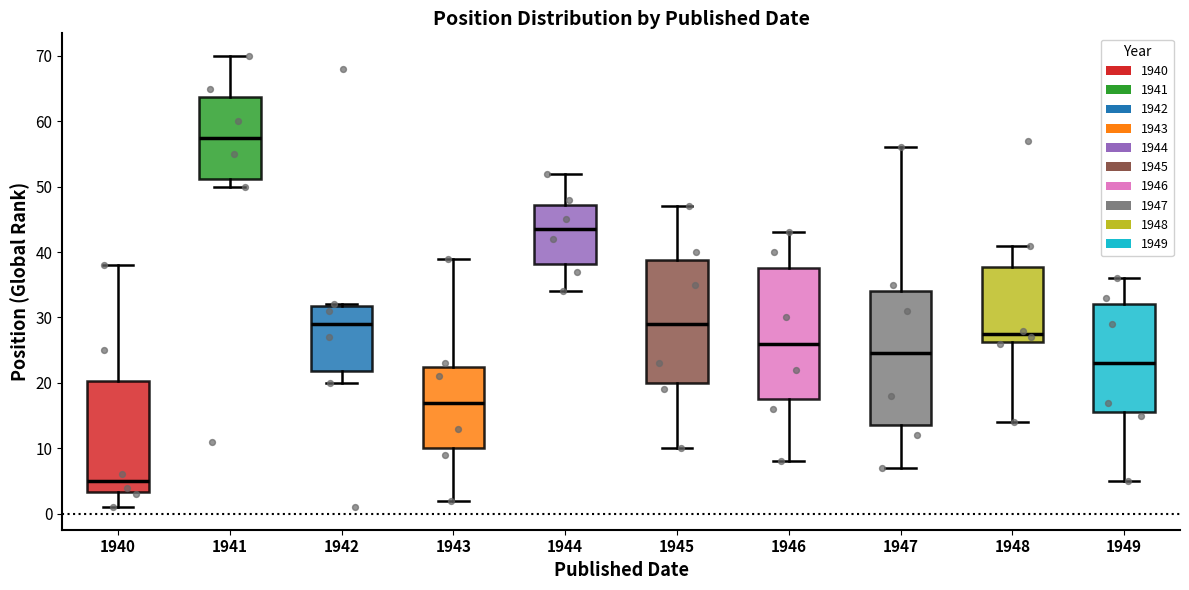

Reading left to right, transcribe this box plot: for each box, give where its median line is, the range the box spans, and where its two whiskers end, as read against the y-axis. The values are not printed on the chart, so give them approximately, as read against the axis.

1940: median 5, box 3 to 20, whiskers 1 to 38
1941: median 58, box 51 to 64, whiskers 50 to 70
1942: median 29, box 22 to 32, whiskers 20 to 32
1943: median 17, box 10 to 23, whiskers 2 to 39
1944: median 44, box 38 to 47, whiskers 34 to 52
1945: median 29, box 20 to 39, whiskers 10 to 47
1946: median 26, box 18 to 38, whiskers 8 to 43
1947: median 25, box 14 to 34, whiskers 7 to 56
1948: median 28, box 26 to 38, whiskers 14 to 41
1949: median 23, box 16 to 32, whiskers 5 to 36